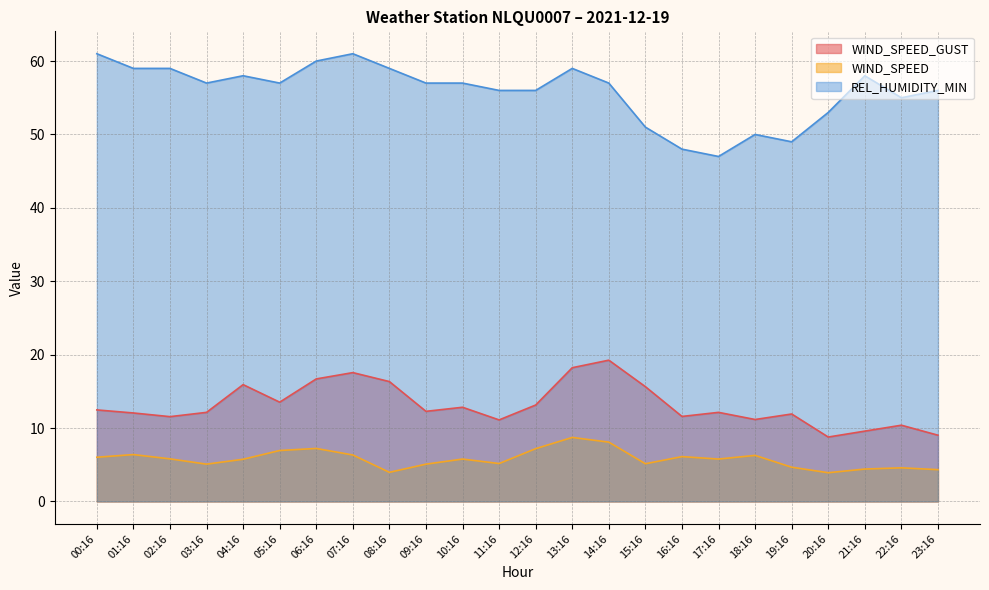

Does the chart display data point markers on the line(s)?

No